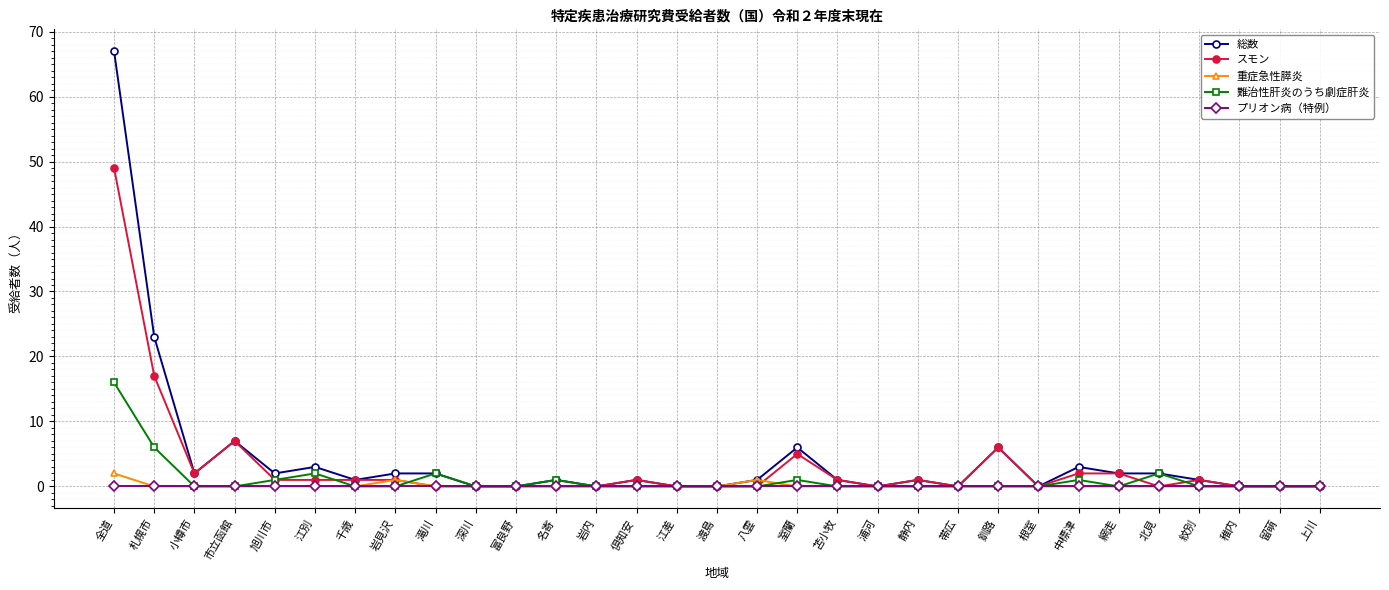

Rank the series by their maximum value, from lowest to highest.

プリオン病（特例）, 重症急性膵炎, 難治性肝炎のうち劇症肝炎, スモン, 総数